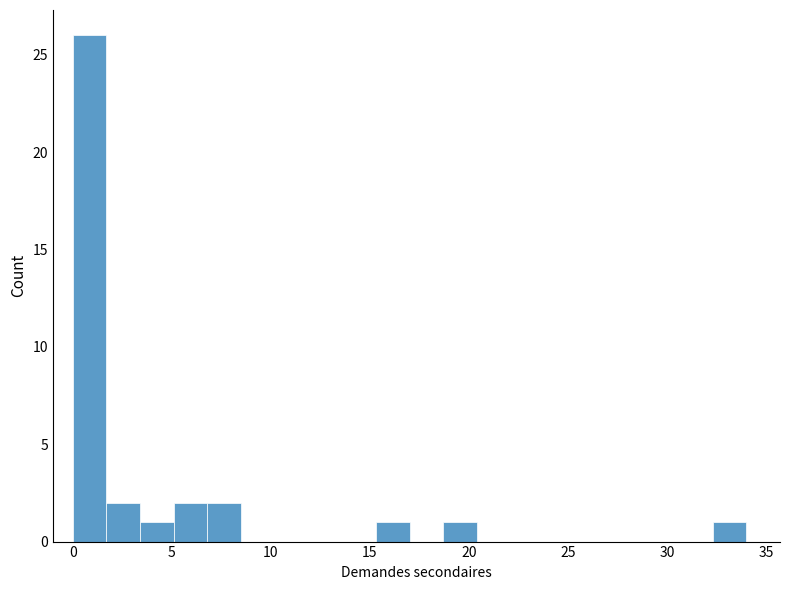

Around what value on the x-axis is the tallest bar? Give the approximate position of its centre, as read against the axis.

1.0